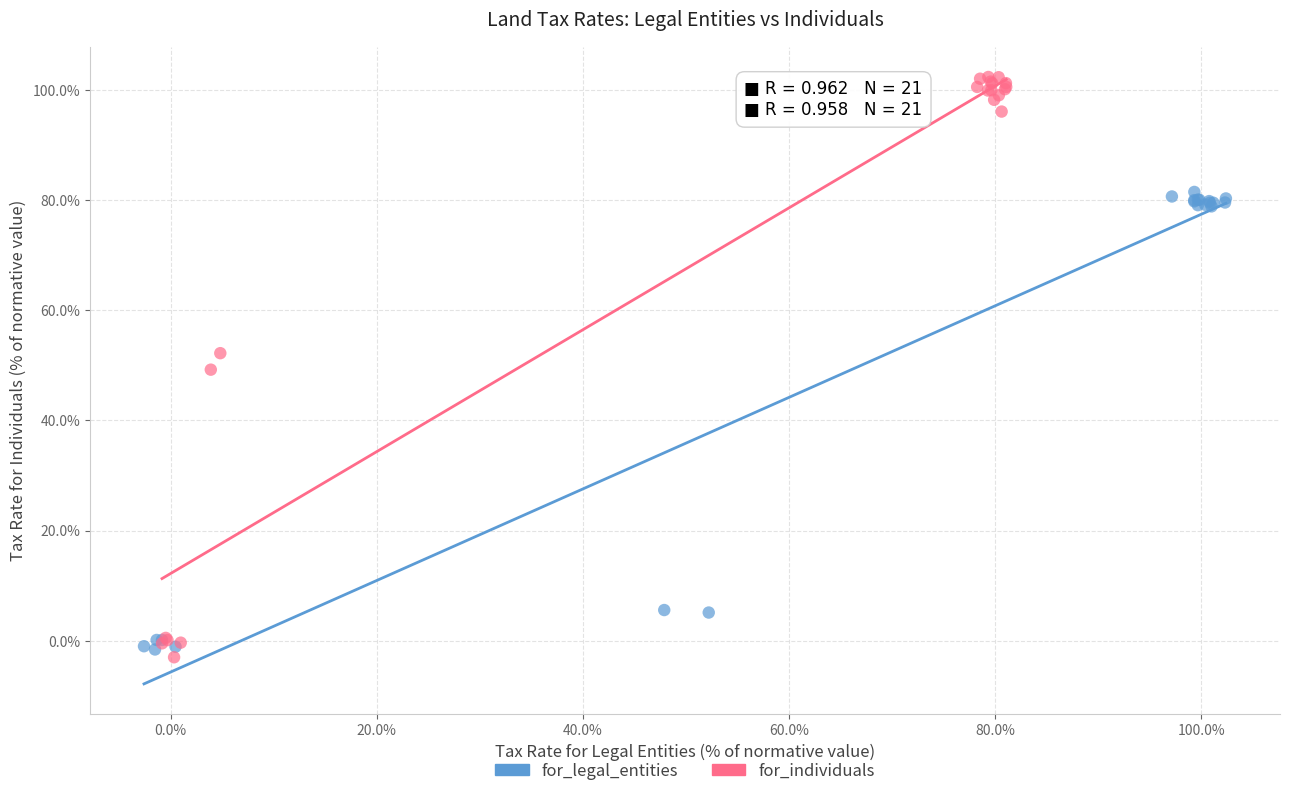

What are all the series names shown in the legend?

for_legal_entities, for_individuals